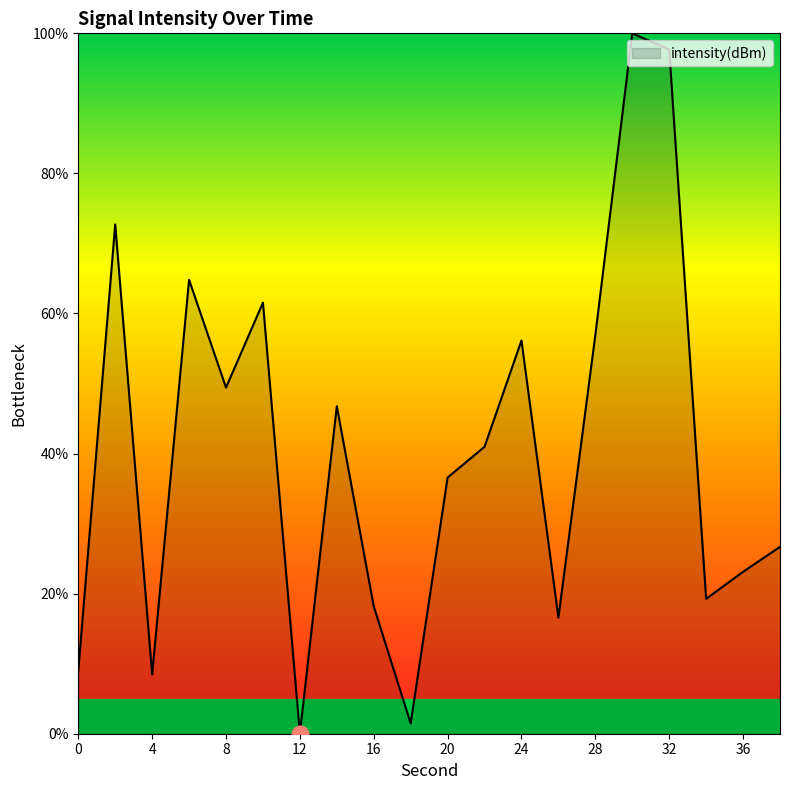

What is the maximum value shown in the chart?

100.0